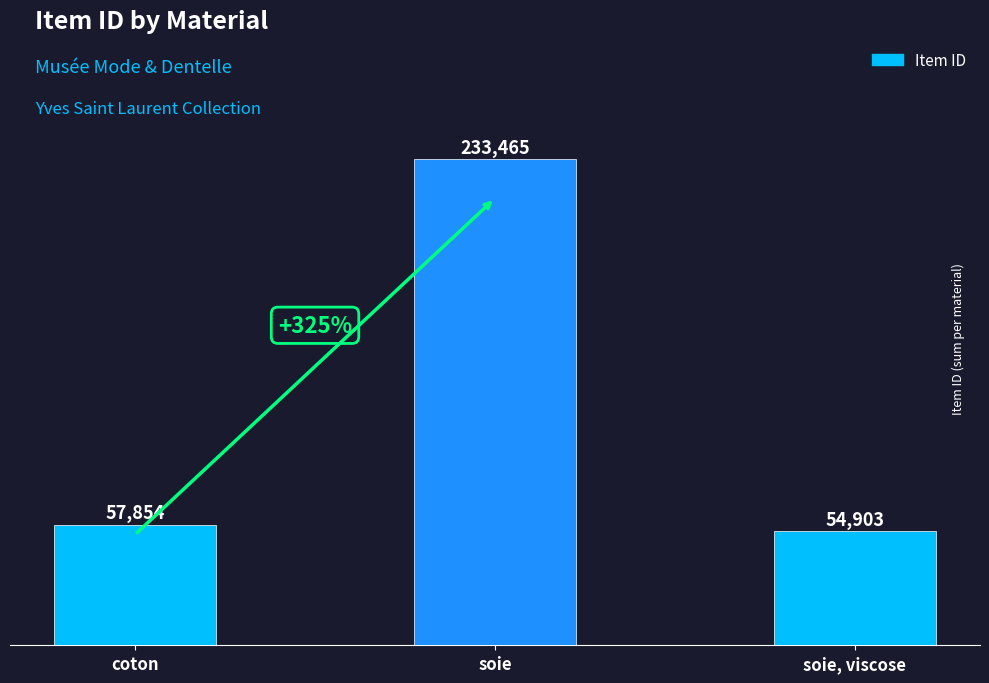

Reading left to right, list all the values displayed in this chart.

coton=57854	soie=233465	soie, viscose=54903